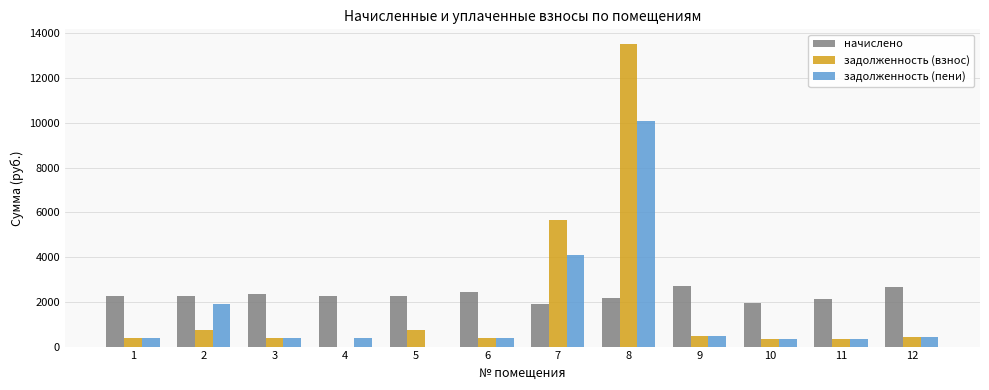

What is the maximum value for задолженность (взнос)?

13501.5